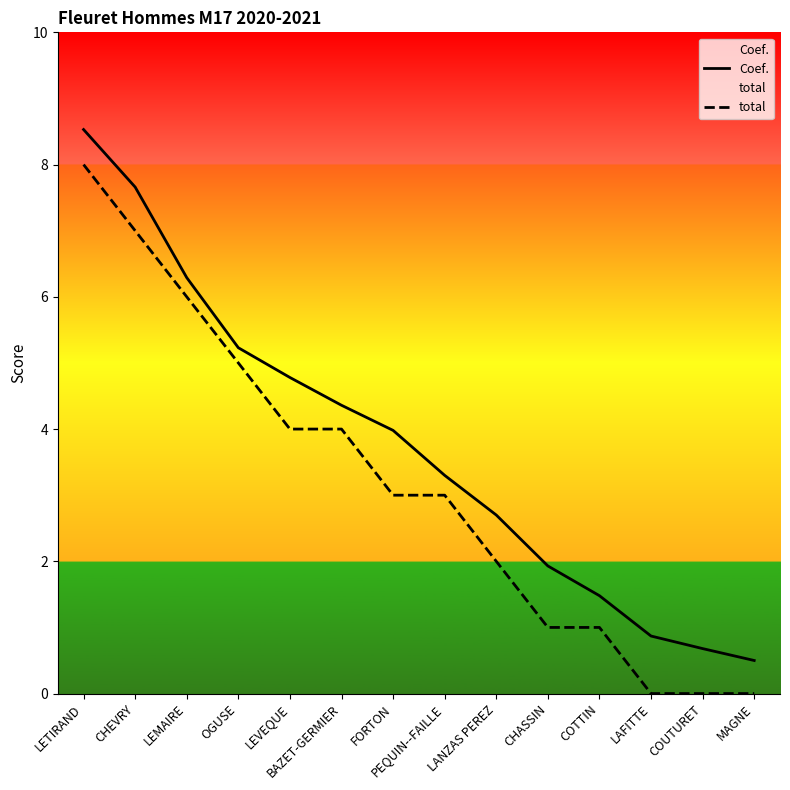

How many total values are between 1 and 5?

8